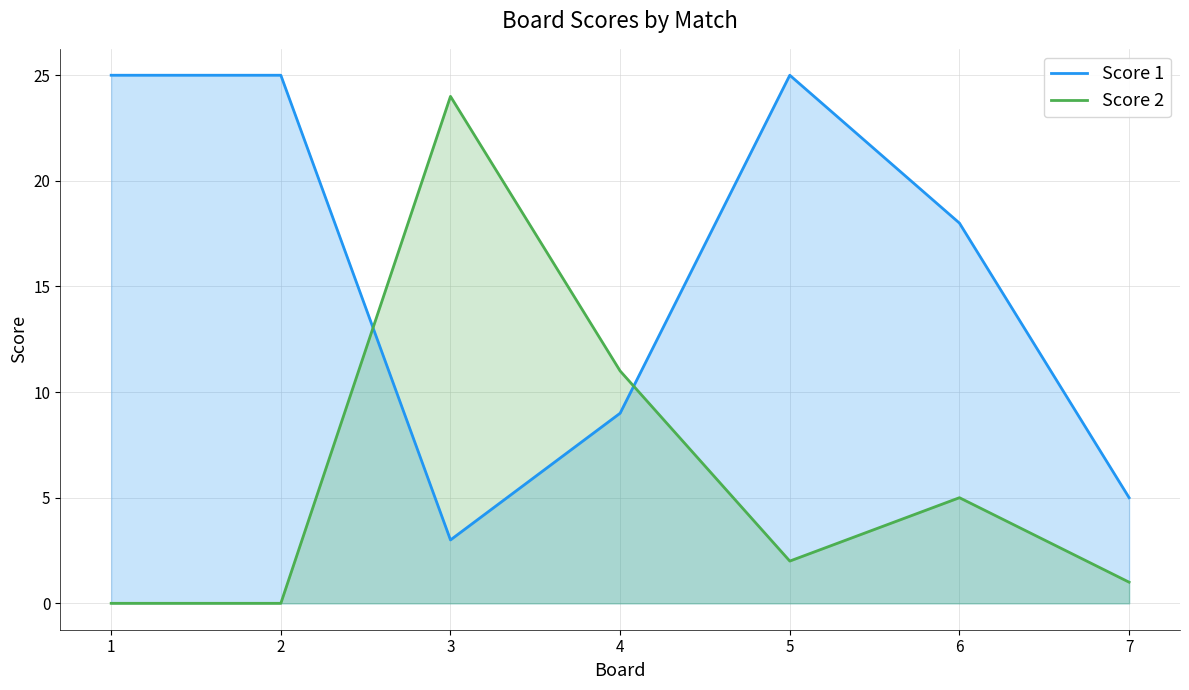

Does the chart display data point markers on the line(s)?

No